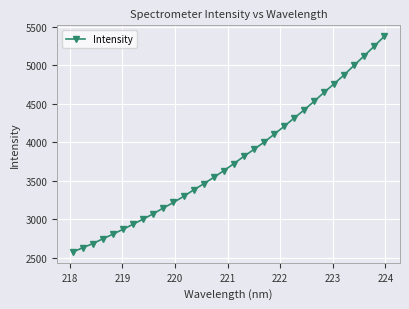

True or false: the data has more than 1 interior local peaks.

False